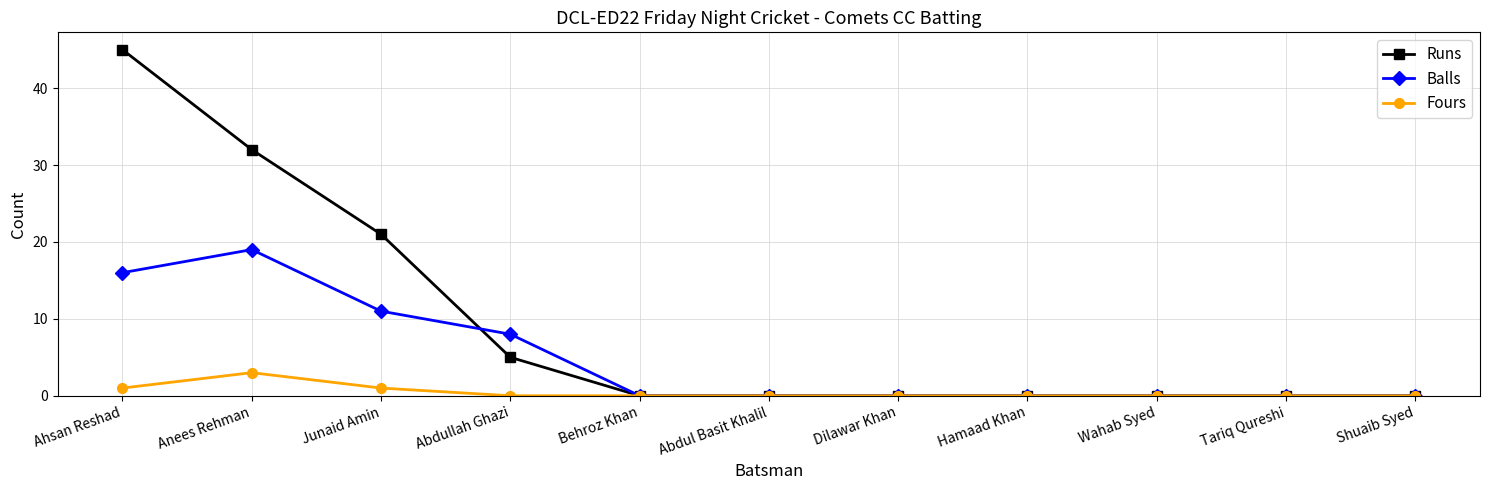

Is the value of Runs at Junaid Amin greater than the value of Balls at Wahab Syed?

Yes